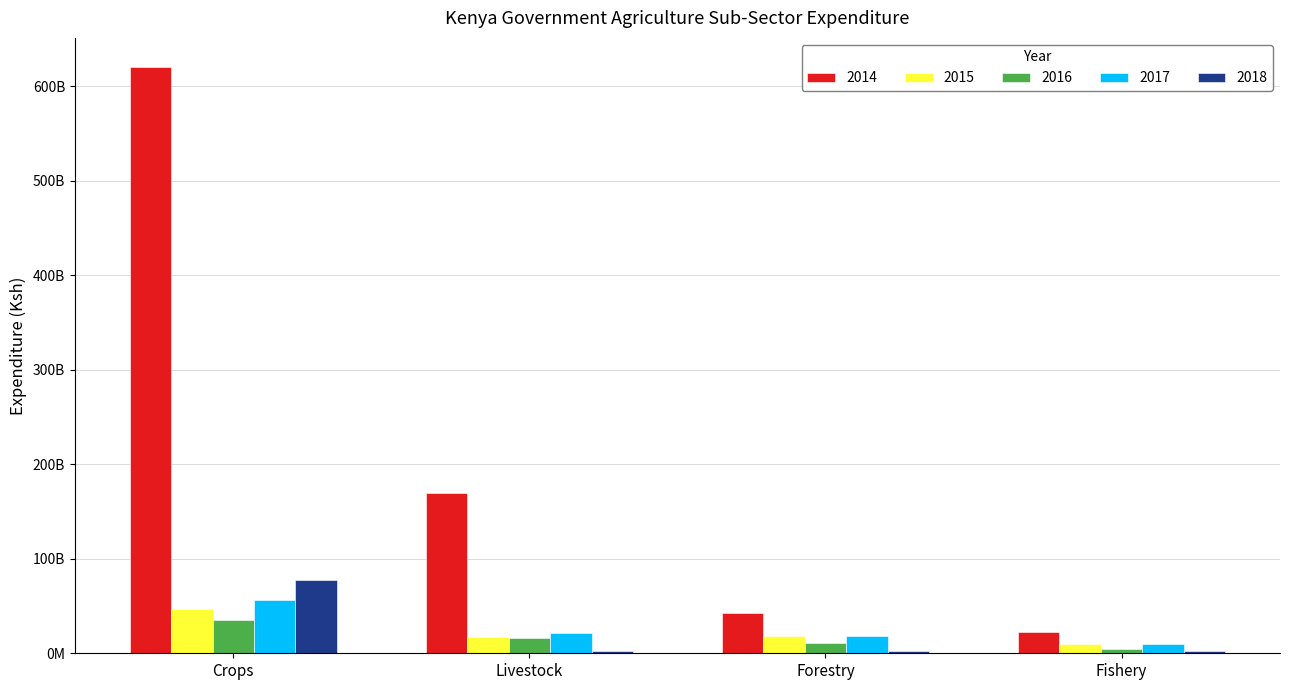

Are the bars grouped side by side (vs. stacked)?

Yes